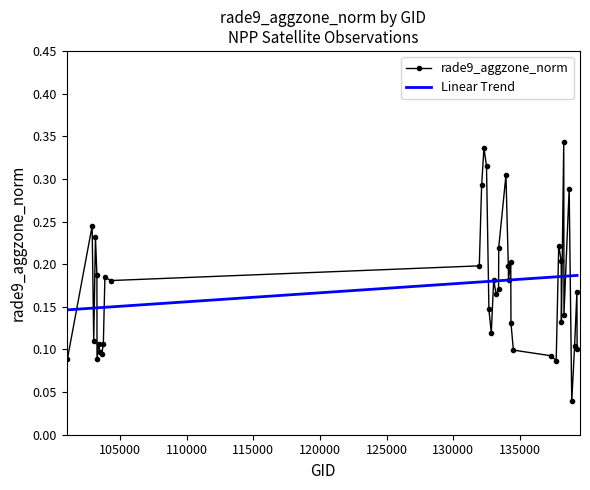

How many intersections are there between rade9_aggzone_norm and Linear Trend?

16